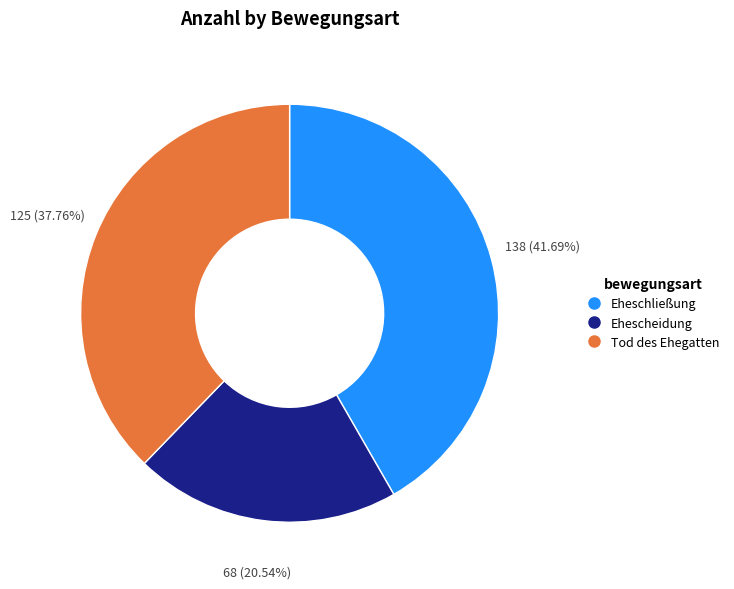

Do Tod des Ehegatten and Ehescheidung together represent more than half of the pie?

Yes